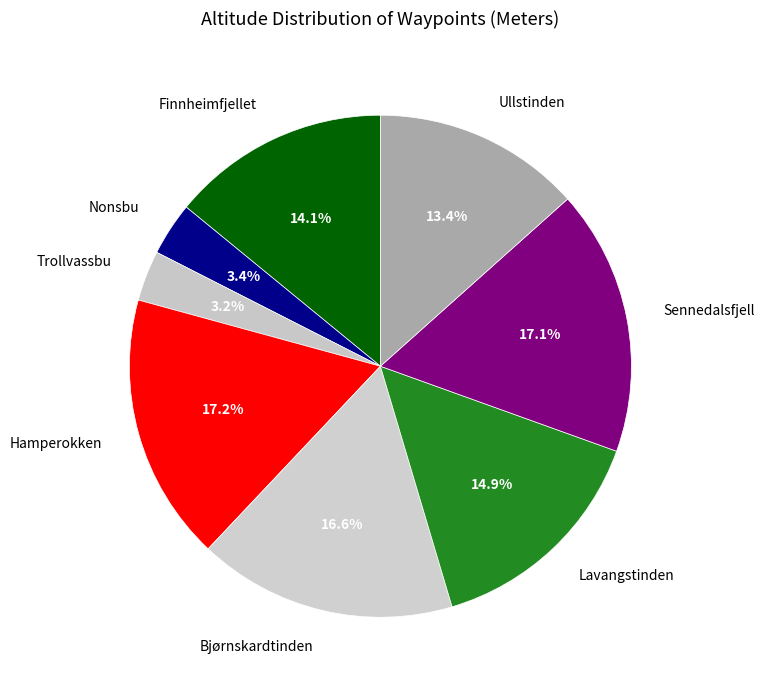

The Finnheimfjellet slice represents 19% of the pie. True or false?

False